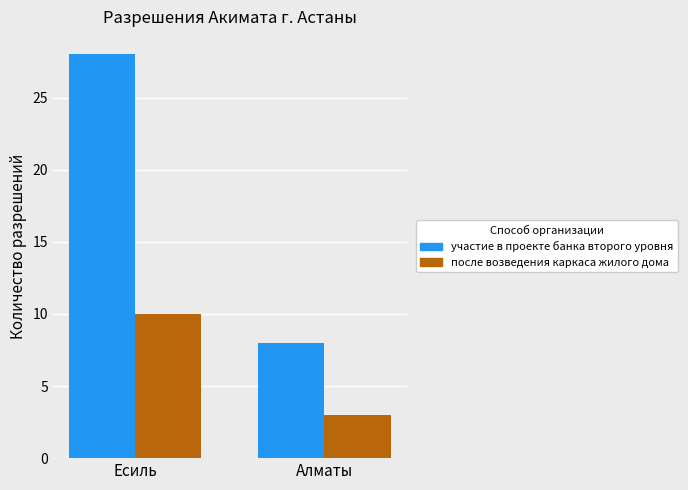

Which series changed the most between Есиль and Алматы?

участие в проекте банка второго уровня